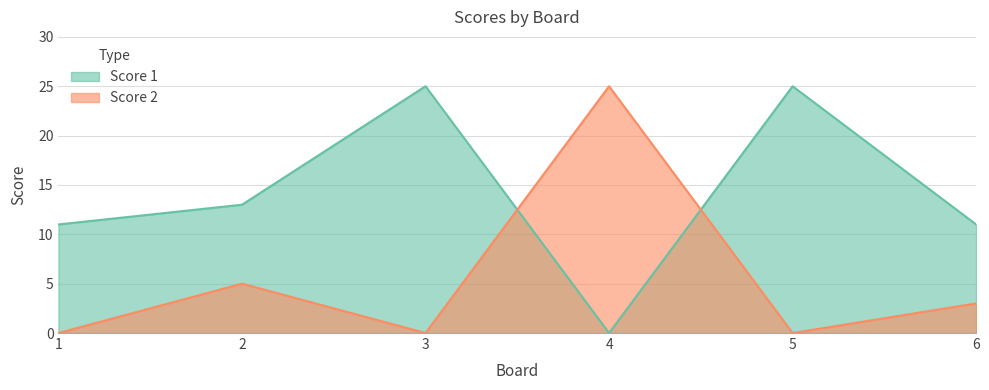

What is the sum of all Score 2 values?

33